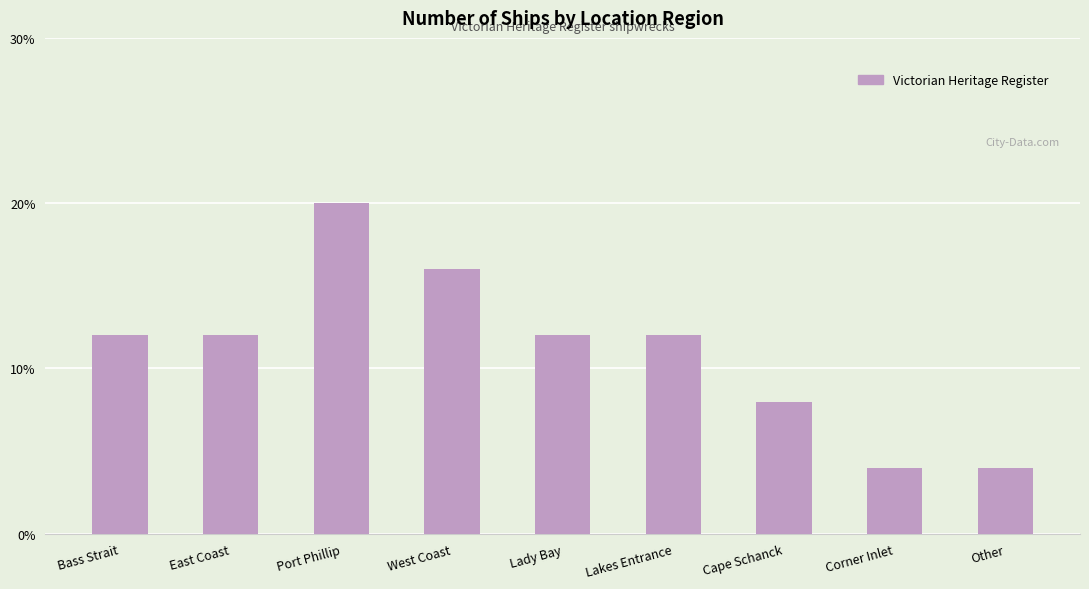

What is the difference between the maximum and minimum values?

16